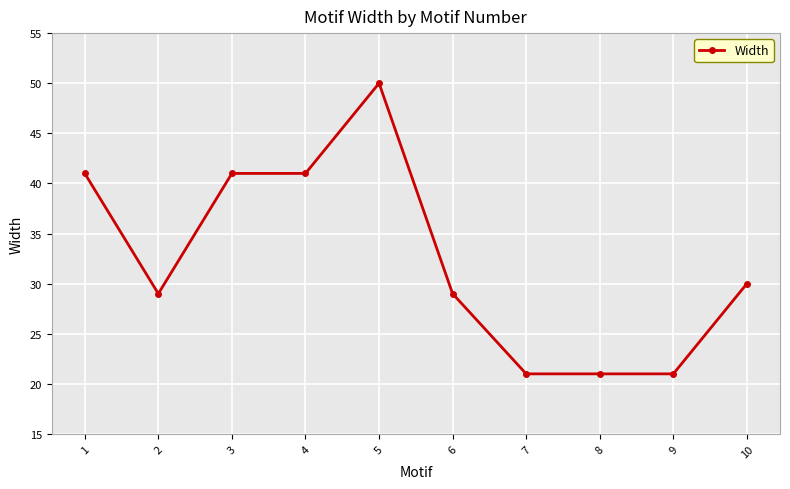

True or false: the data has more than 0 interior local peaks.

True